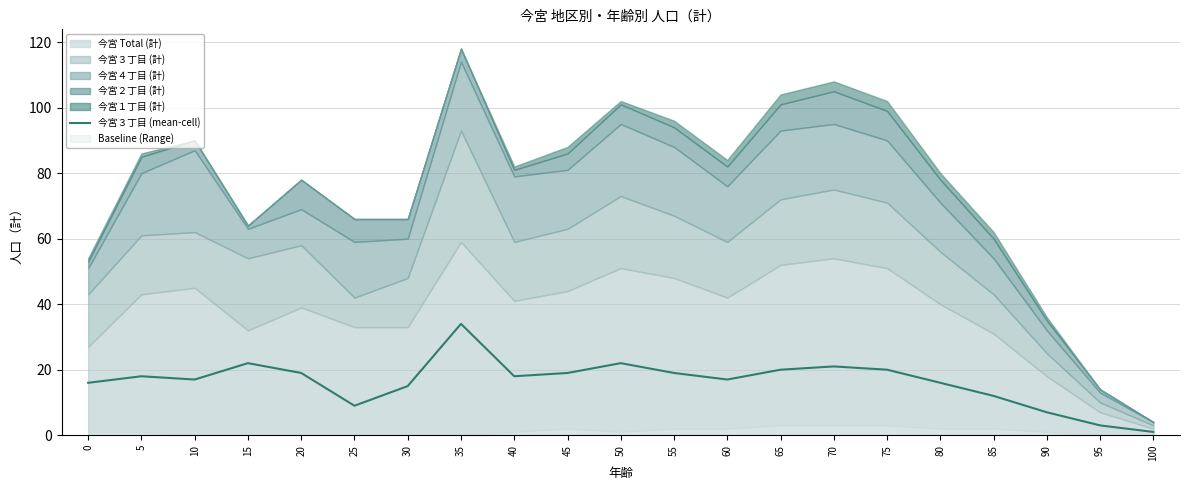

Between 15 and 65, which is larger?

15